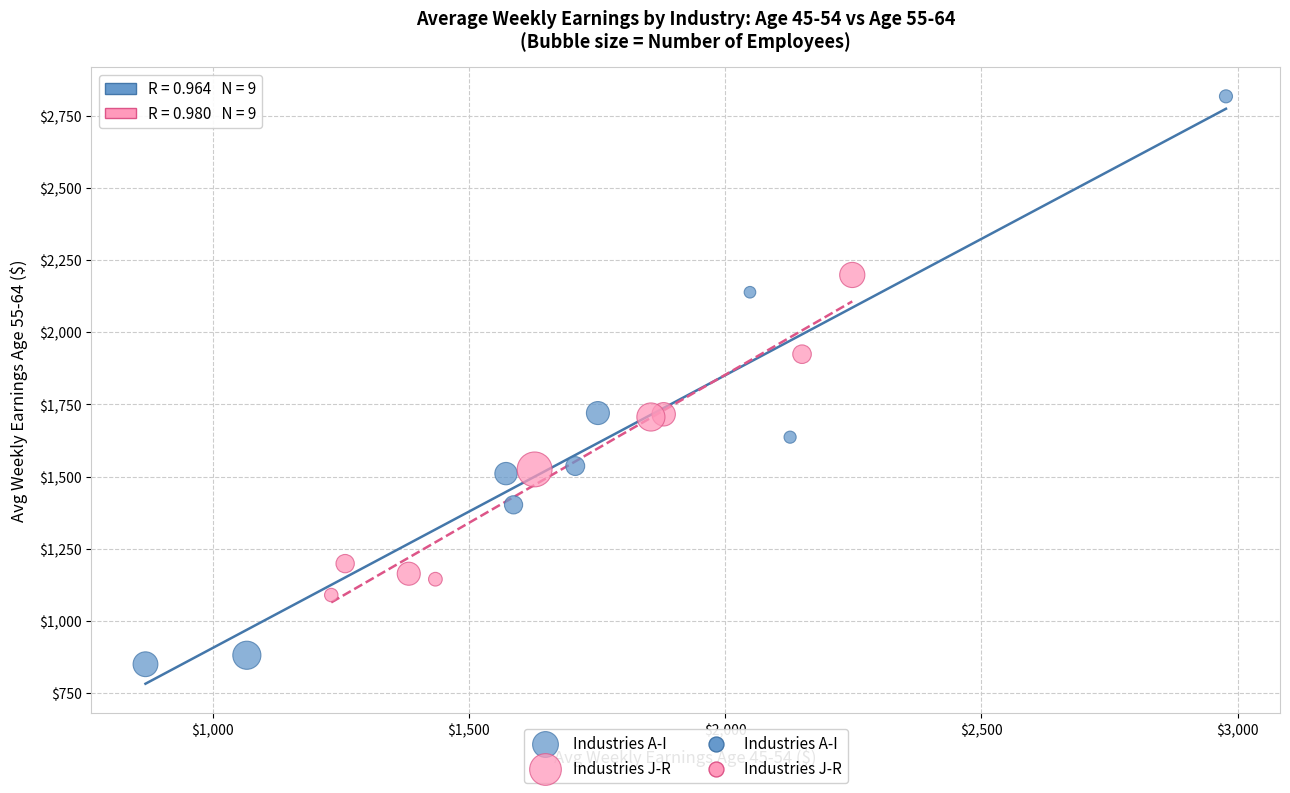

Which series contains the highest Y value?

Industries A-I